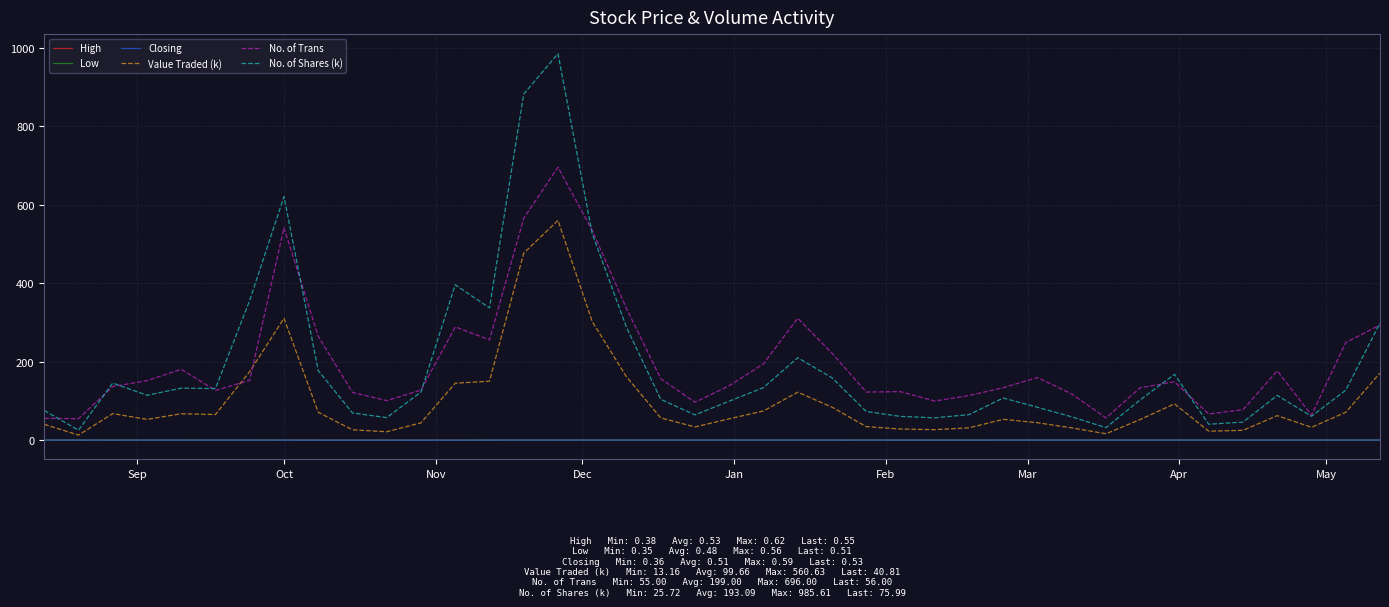

True or false: No. of Shares (k) and Closing intersect in this chart.

False